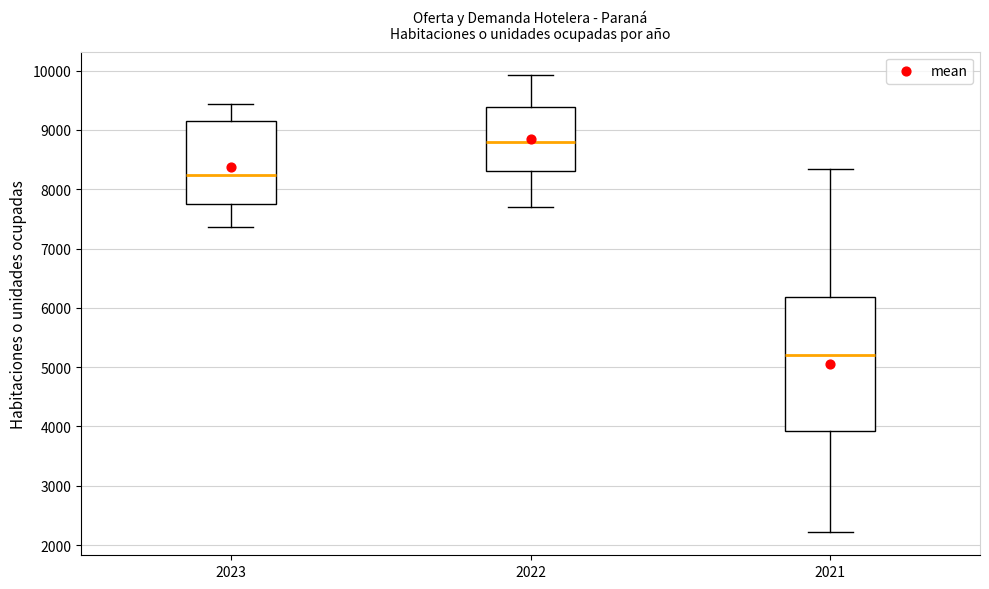

Reading left to right, read every box against the y-axis: the position of its median line, the range the box covers, and the ends of its whiskers. The values are not printed on the chart, so give them approximately, as read against the axis.

2023: median 8200, box 7800 to 9100, whiskers 7400 to 9400
2022: median 8800, box 8300 to 9400, whiskers 7700 to 9900
2021: median 5200, box 3900 to 6200, whiskers 2200 to 8300